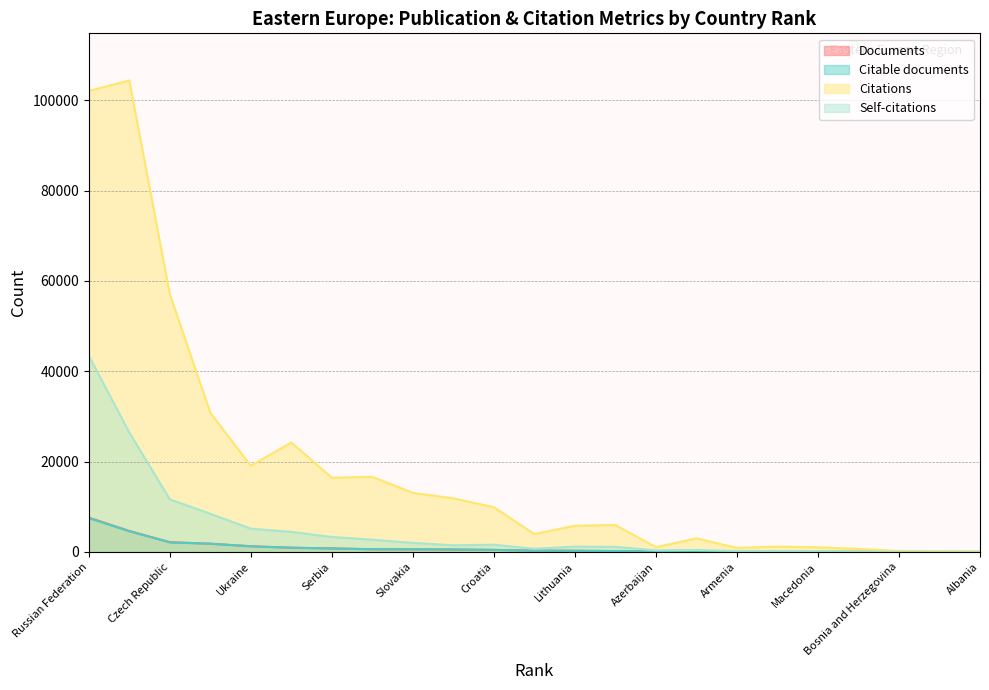

At which label is Citable documents closest to 3757?

Poland